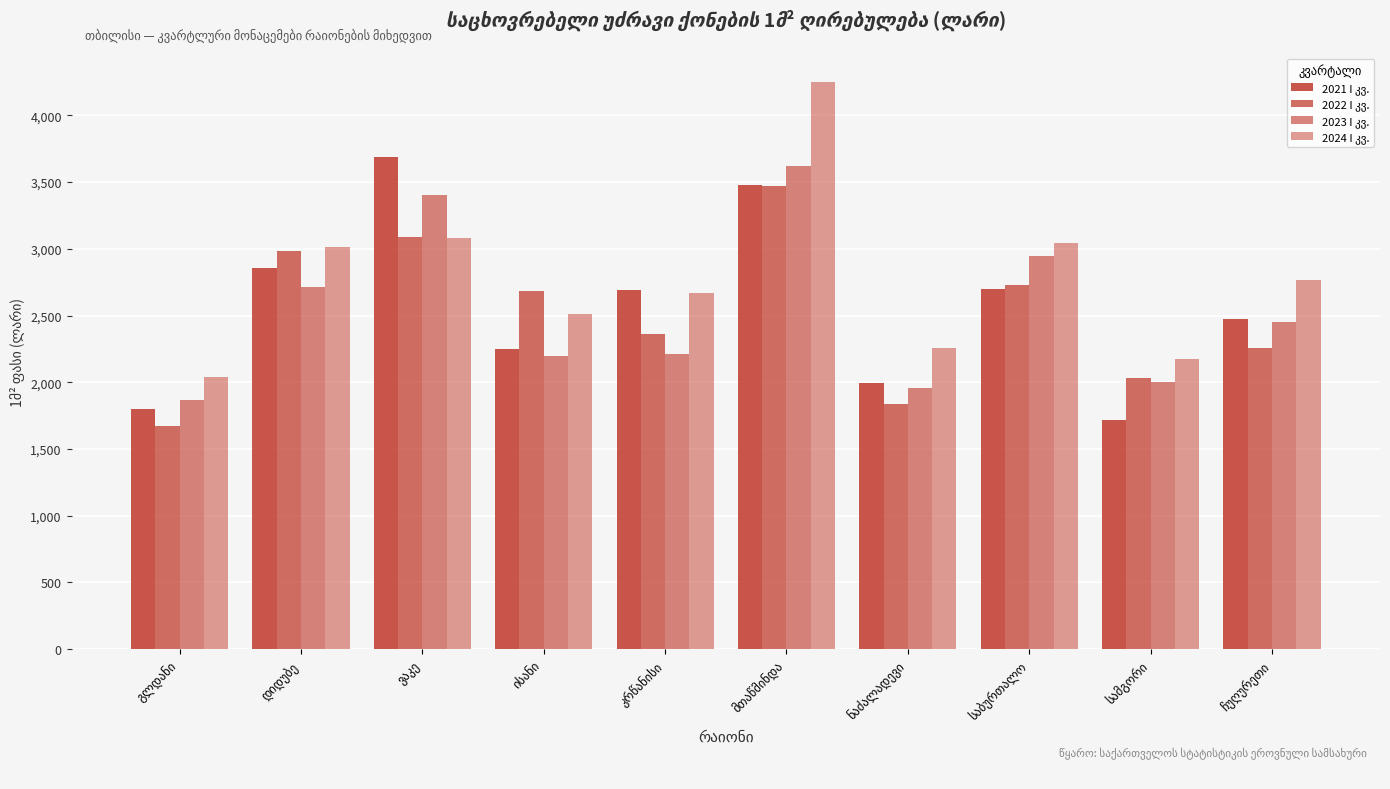

Count the number of data series in this chart.

4